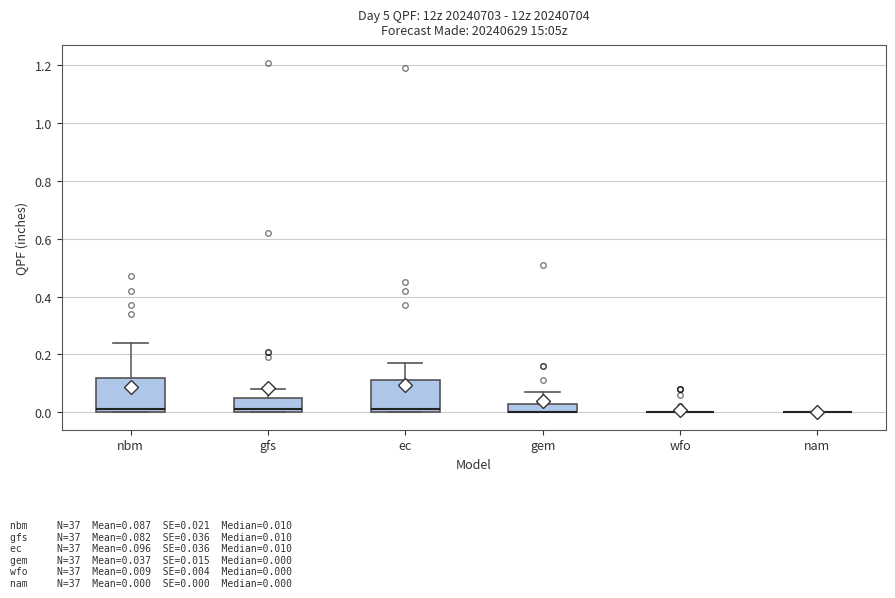

Where does the upper whisker of the box for gem end on the y-axis? The values are not printed on the chart, so give them approximately, as read against the axis.

0.08